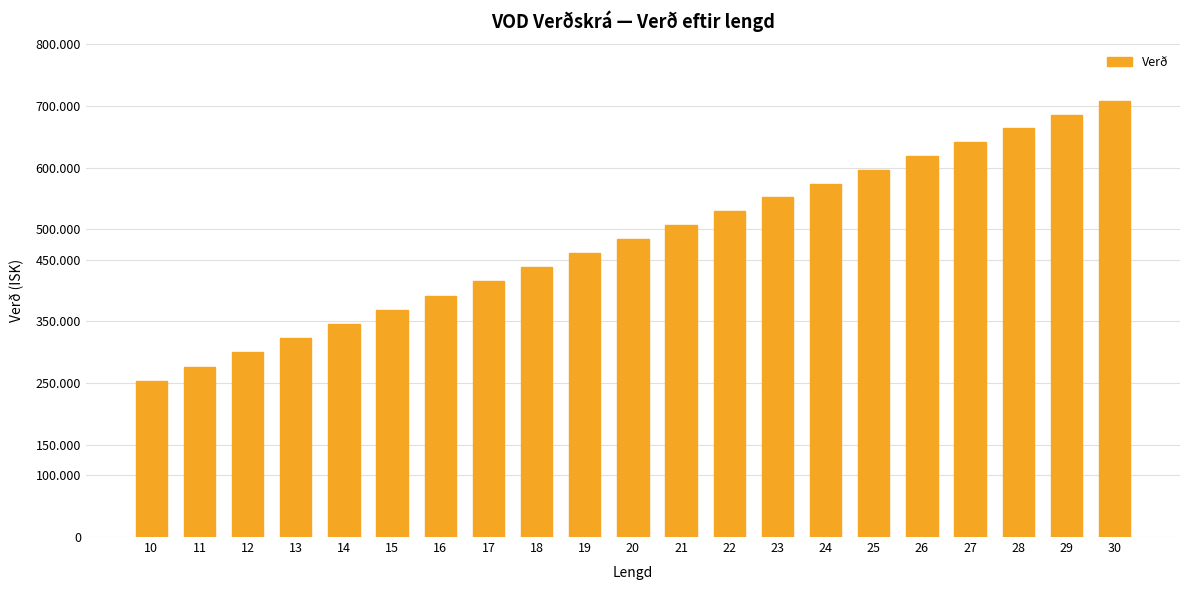

Rank the categories by value from lowest to highest.

10, 11, 12, 13, 14, 15, 16, 17, 18, 19, 20, 21, 22, 23, 24, 25, 26, 27, 28, 29, 30